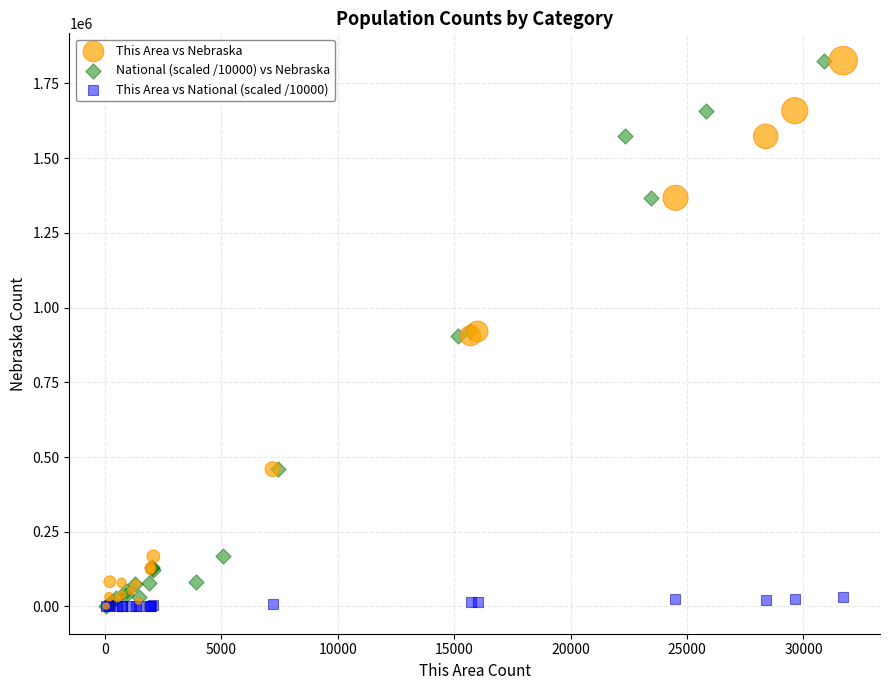

What are all the series names shown in the legend?

This Area vs Nebraska, National (scaled /10000) vs Nebraska, This Area vs National (scaled /10000)